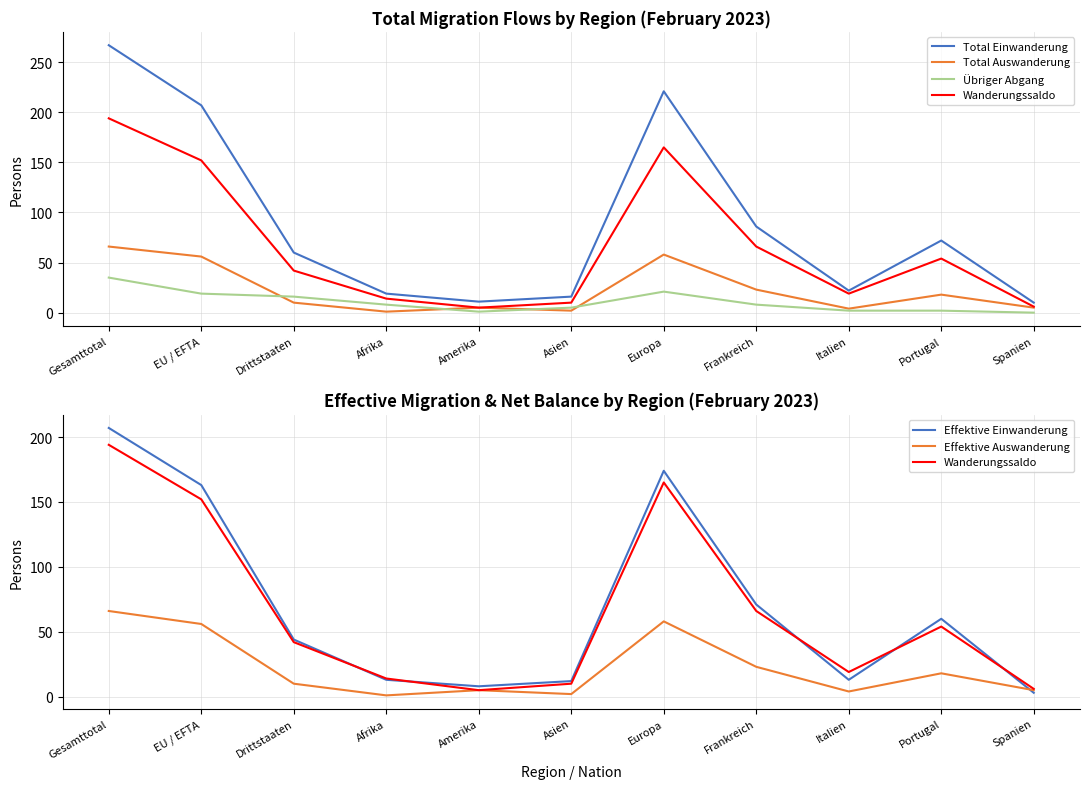

Rank the series at Asien from lowest to highest value.

Total Auswanderung, Effektive Auswanderung, Übriger Abgang, Wanderungssaldo, Effektive Einwanderung, Total Einwanderung